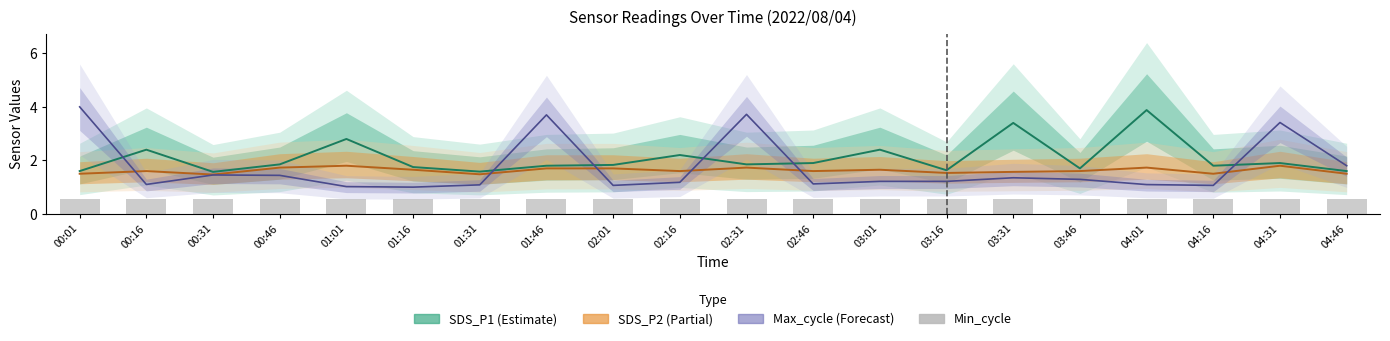

Reading left to right, extract all data points from this chart.

SDS_P1: 1.6	2.4	1.6	1.9	2.8	1.8	1.6	1.8	1.8	2.2	1.9	1.9	2.4	1.6	3.4	1.7	3.9	1.8	1.9	1.6
SDS_P2: 1.5	1.6	1.5	1.7	1.8	1.6	1.5	1.7	1.7	1.6	1.7	1.6	1.6	1.5	1.6	1.6	1.7	1.5	1.8	1.5
Max_cycle: 4.0	1.1	1.5	1.4	1.0	1.0	1.1	3.7	1.1	1.2	3.7	1.1	1.2	1.2	1.4	1.3	1.1	1.1	3.4	1.8
Min_cycle: 0.6	0.6	0.6	0.6	0.6	0.6	0.6	0.6	0.6	0.6	0.6	0.6	0.6	0.6	0.6	0.6	0.6	0.6	0.6	0.6